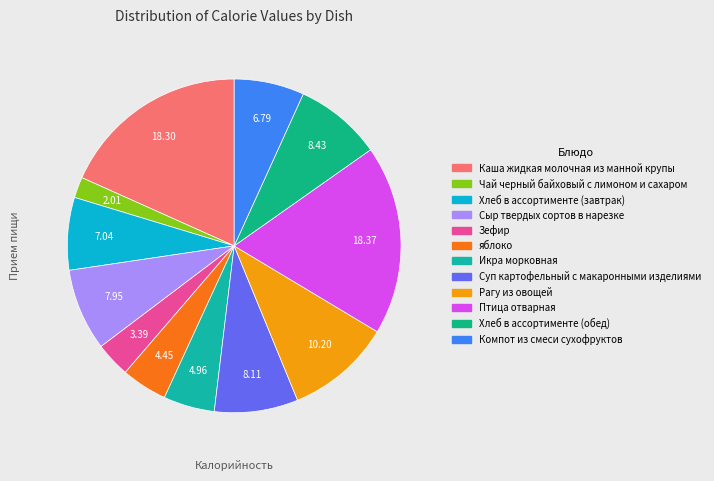

Count the number of slices in the pie.

12